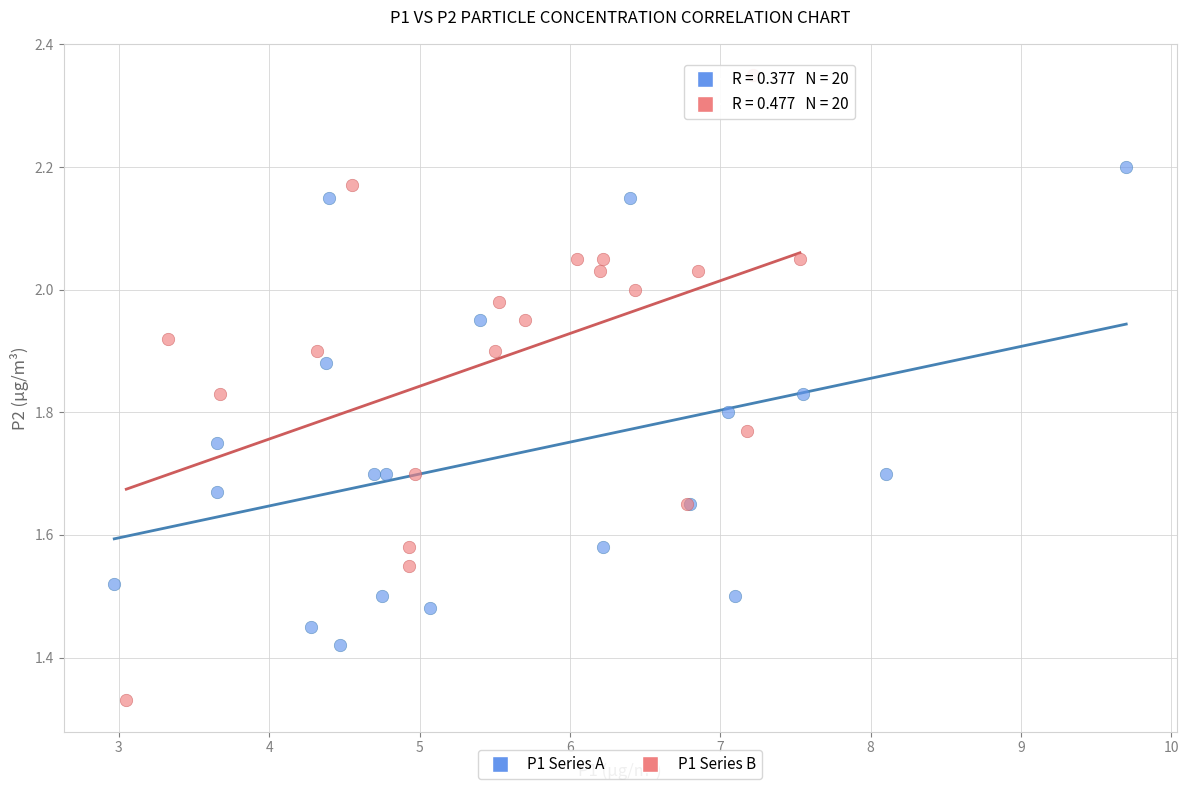

Which series contains the lowest Y value?

P1 Series B